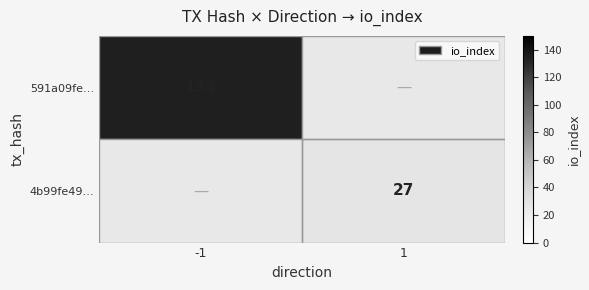

The value of 4b99fe49… at 1 is 17. True or false?

False